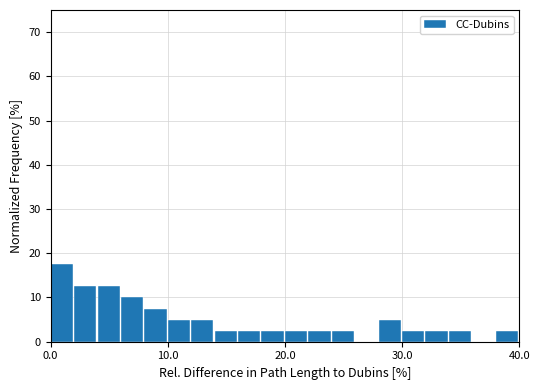

Read against the x-axis, roughly where is the centre of the tallest bar?

1